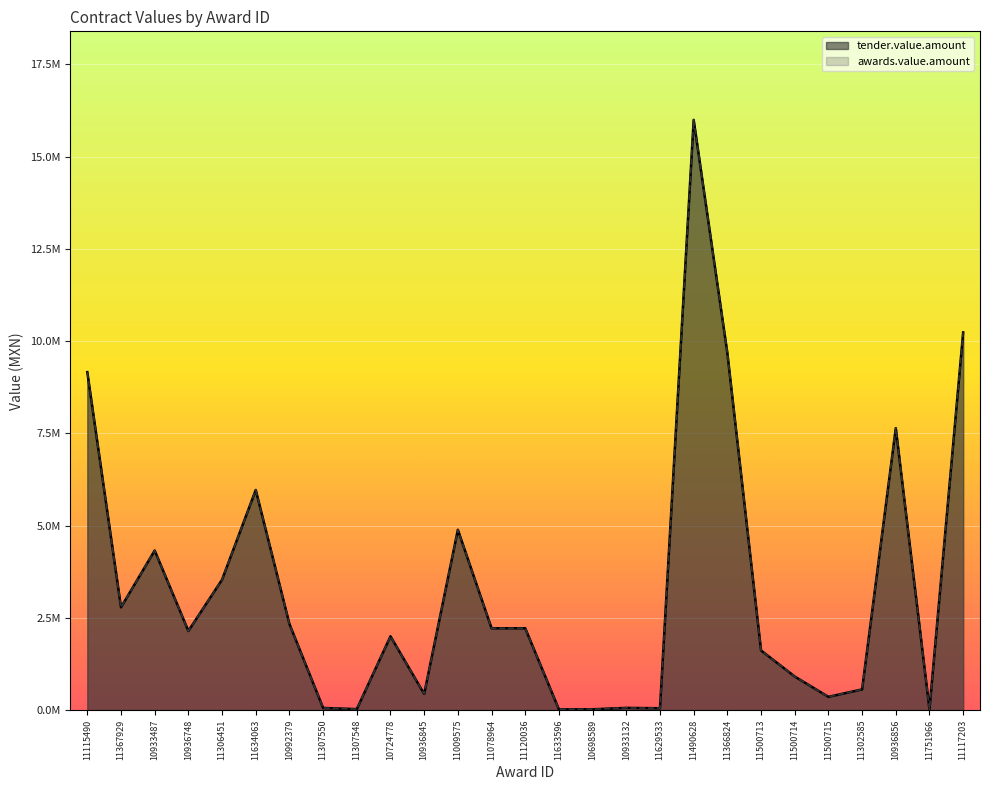

Which series has the largest total across all categories?

tender.value.amount